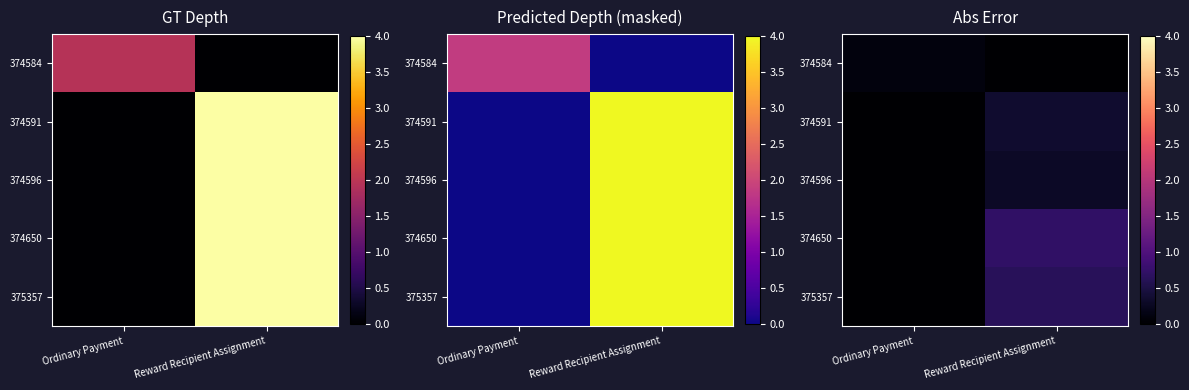

At Reward Recipient Assignment, list the series in order from largest to smallest.

374650, 375357, 374591, 374596, 374584